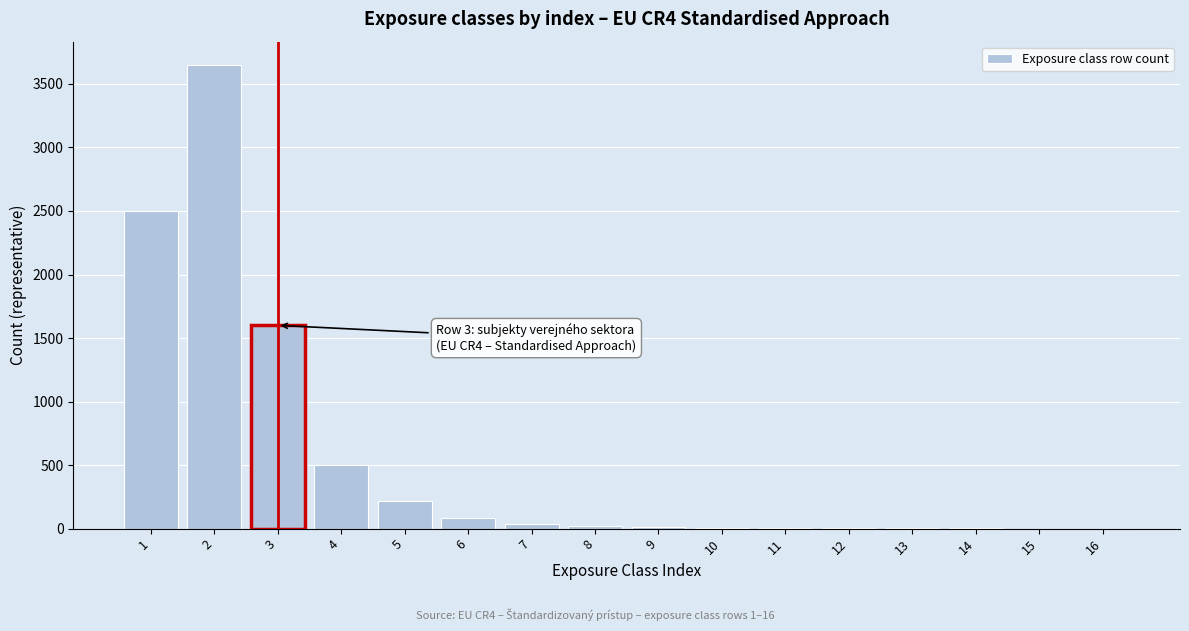

The value at 6 is 80. True or false?

True